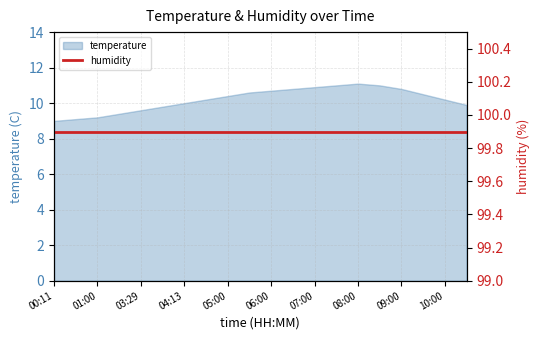

Where is the data nearest to the value 10?

04:13